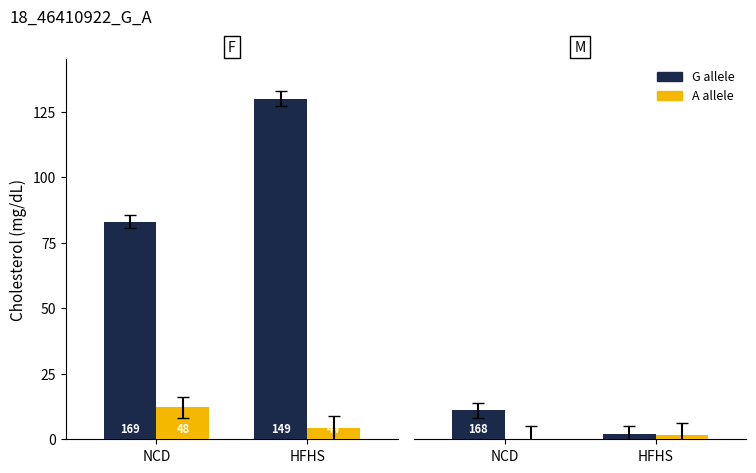

True or false: G allele has a value of 11.0 at NCD.

True